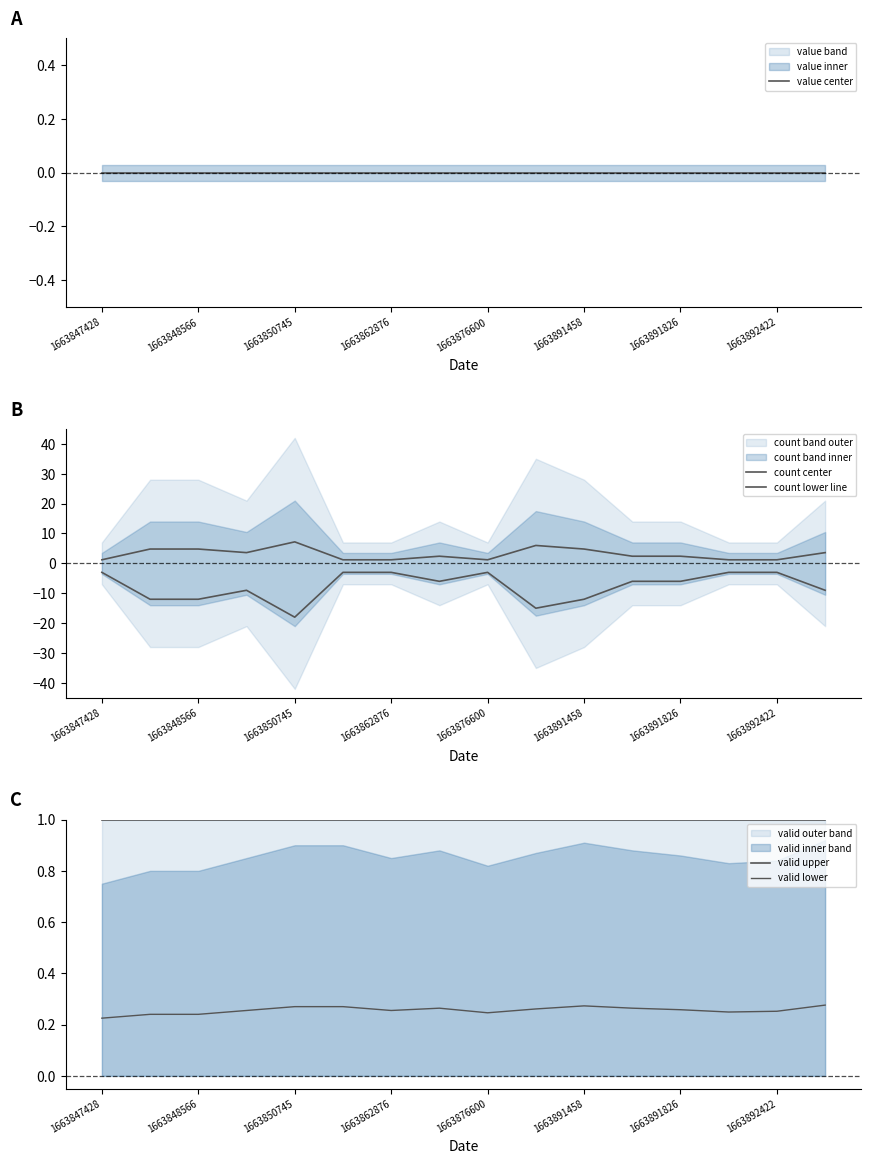

Reading left to right, list all the values displayed in this chart.

value center: 0.0	0.0	0.0	0.0	0.0	0.0	0.0	0.0	0.0	0.0	0.0	0.0	0.0	0.0	0.0	0.0
count center: 1.2	4.8	4.8	3.6	7.2	1.2	1.2	2.4	1.2	6.0	4.8	2.4	2.4	1.2	1.2	3.6
count lower line: -3.0	-12.0	-12.0	-9.0	-18.0	-3.0	-3.0	-6.0	-3.0	-15.0	-12.0	-6.0	-6.0	-3.0	-3.0	-9.0
valid upper: 1.0	1.0	1.0	1.0	1.0	1.0	1.0	1.0	1.0	1.0	1.0	1.0	1.0	1.0	1.0	1.0
valid lower: 0.2	0.2	0.2	0.3	0.3	0.3	0.3	0.3	0.2	0.3	0.3	0.3	0.3	0.2	0.3	0.3